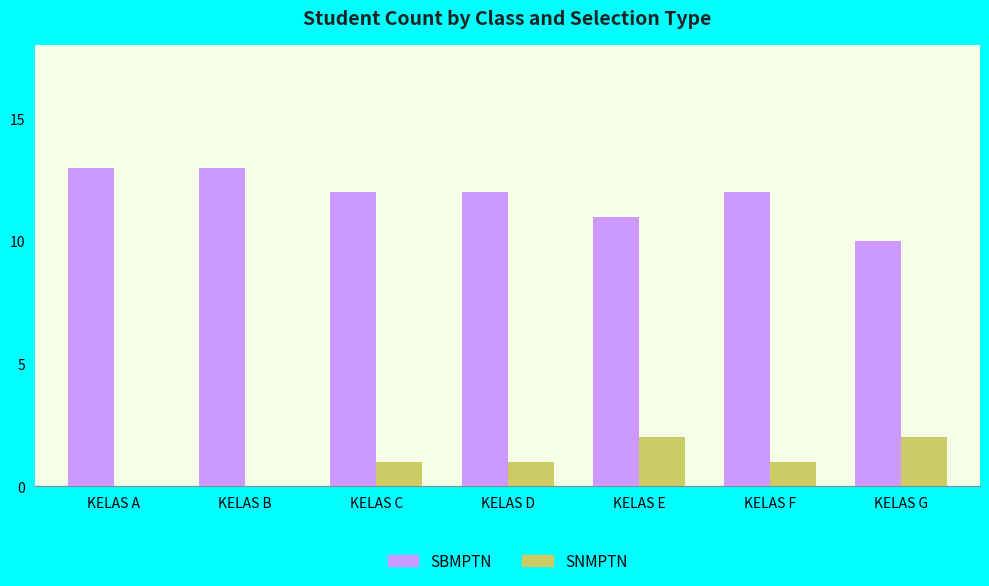

What is the total value across all series at KELAS E?

13